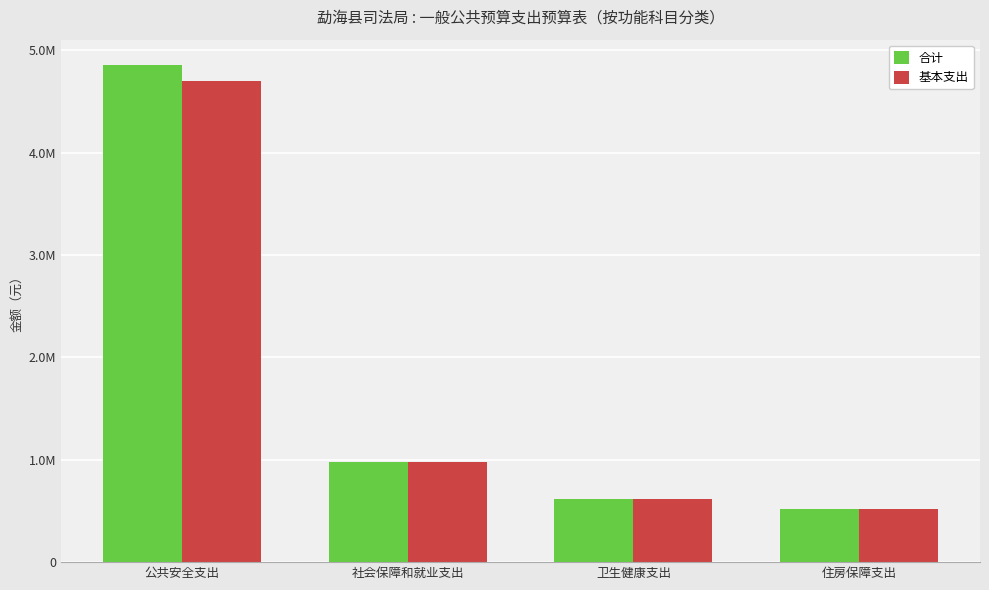

What is the average value of the 合计 series?

1745169.7